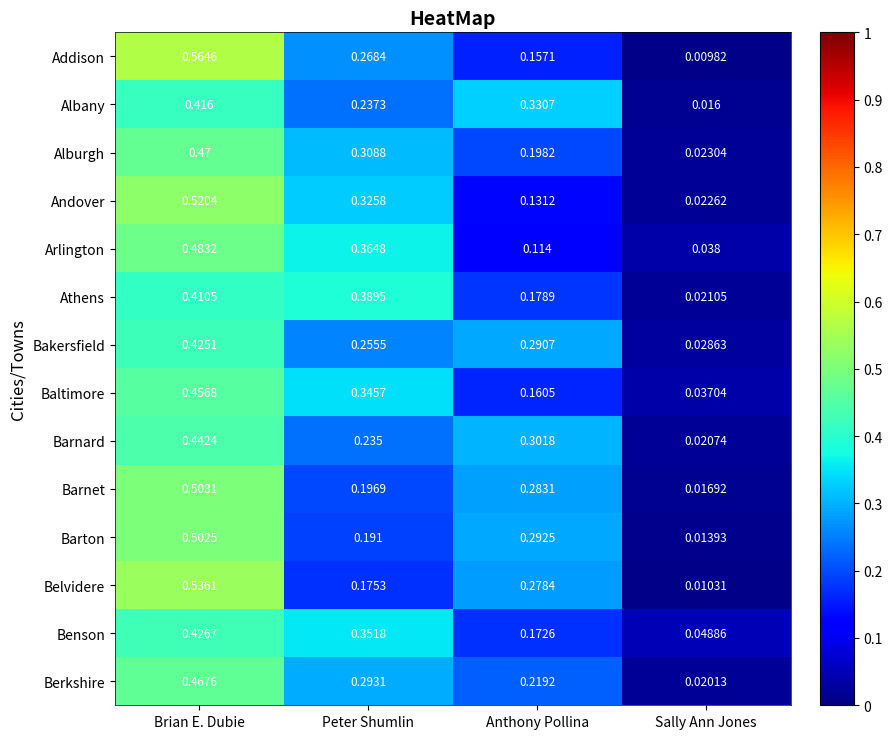

List the series in order of their peak value, lowest first.

Athens, Albany, Bakersfield, Benson, Barnard, Baltimore, Berkshire, Alburgh, Arlington, Barton, Barnet, Andover, Belvidere, Addison